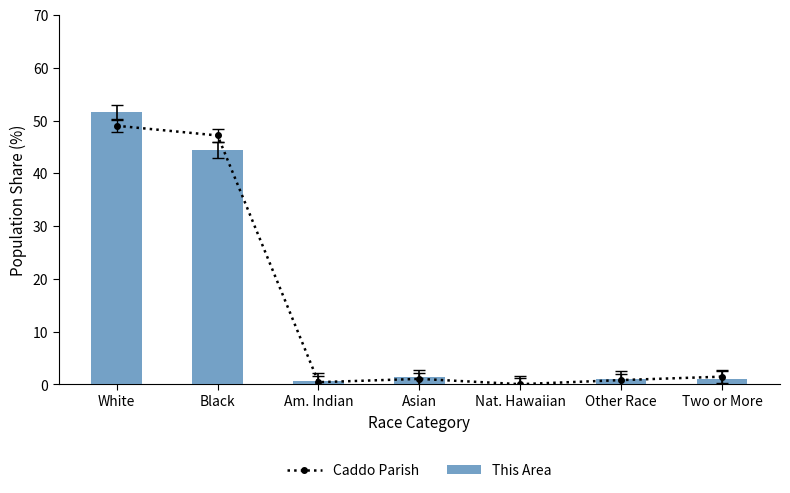

Where does the Caddo Parish series first go above 1?

White